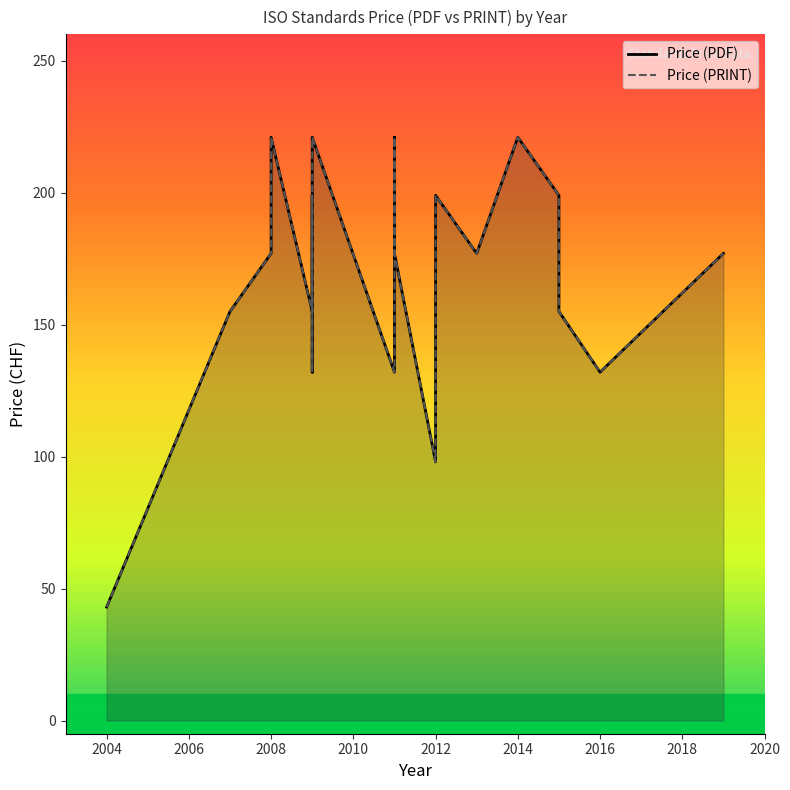

Is the value of Price (PDF) at 10 greater than the value of Price (PRINT) at 13?

Yes